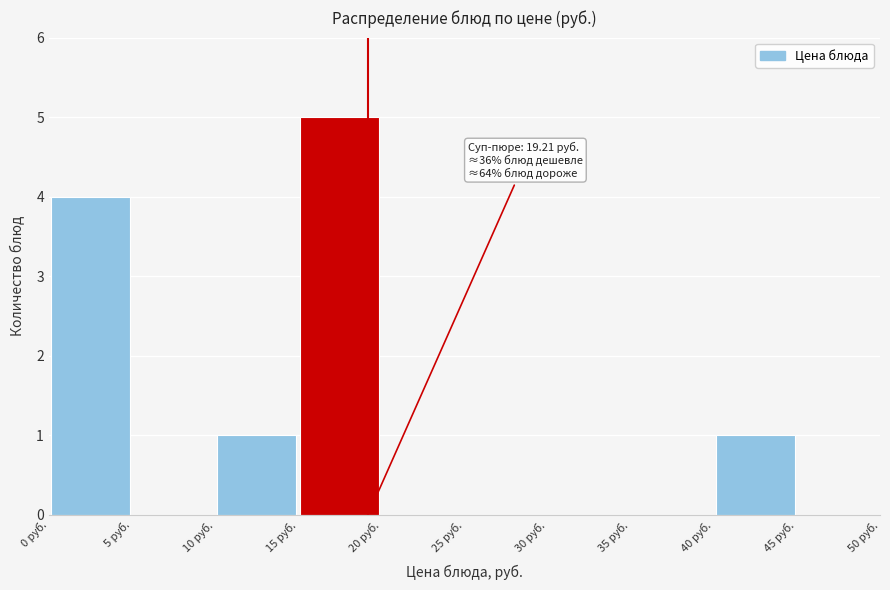

Over which range of the x-axis is the bar tallest?

15 to 20